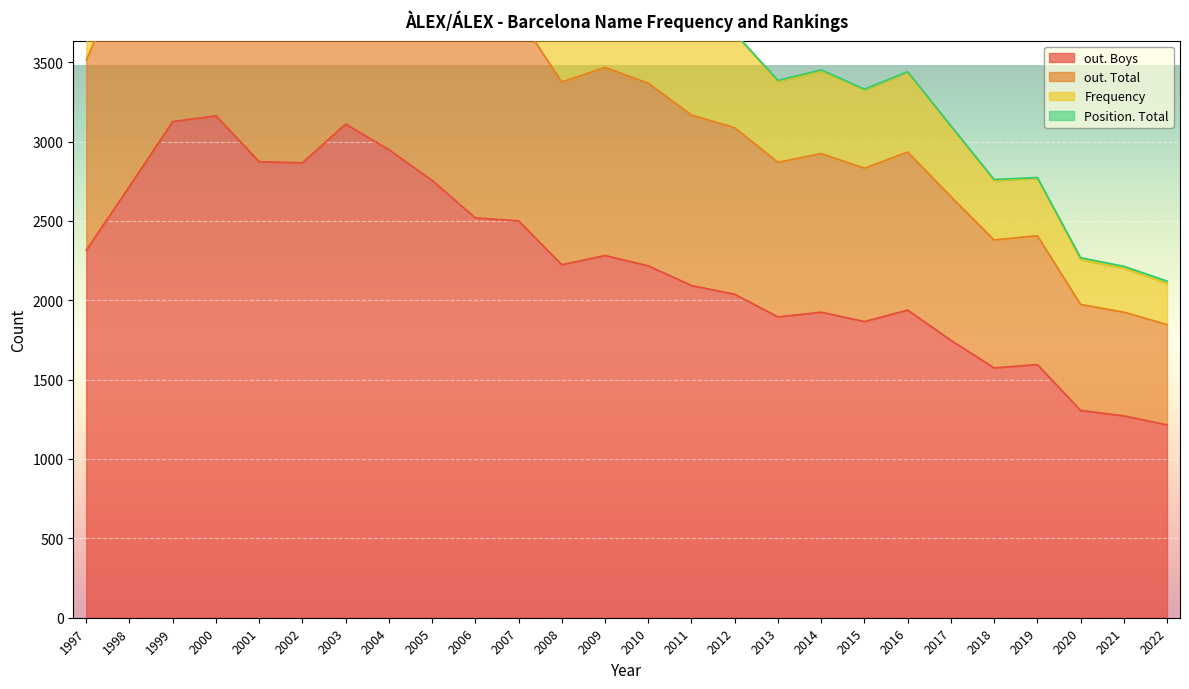

What is the lowest value of the out. Boys series?

1215